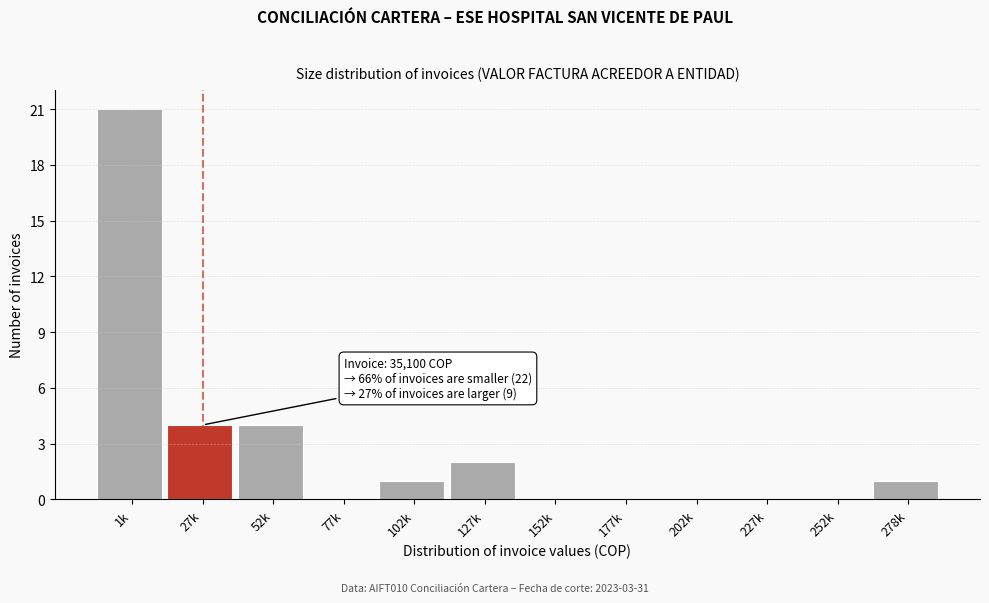

Reading left to right, list all the values displayed in this chart.

1k=21	27k=4	52k=4	77k=0	102k=1	127k=2	152k=0	177k=0	202k=0	227k=0	252k=0	278k=1